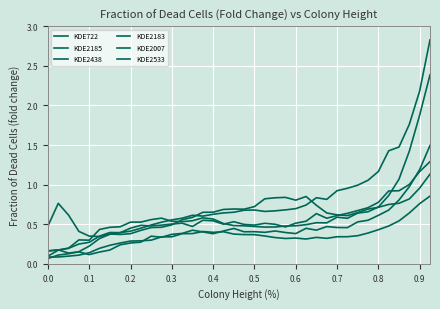

Rank the series by their maximum value, from highest to lowest.

KDE2007, KDE2438, KDE2533, KDE2183, KDE2185, KDE722